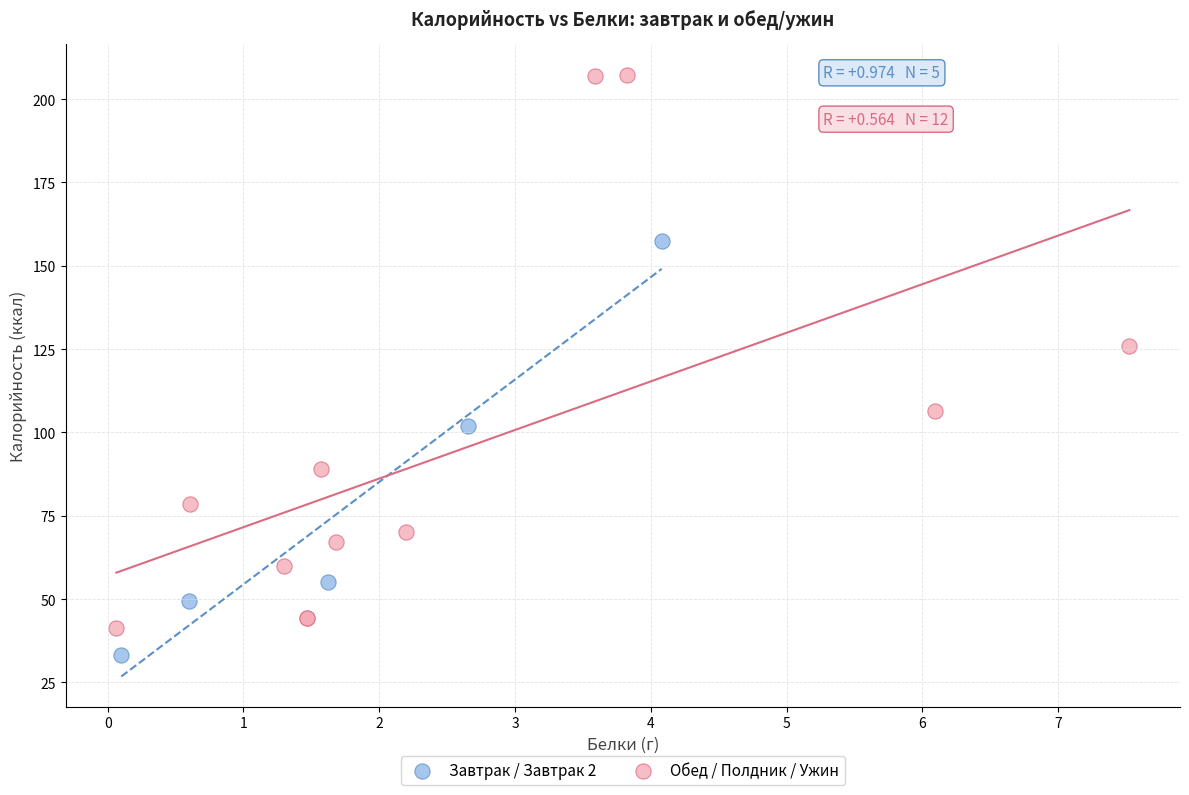

What are all the series names shown in the legend?

Завтрак / Завтрак 2, Обед / Полдник / Ужин